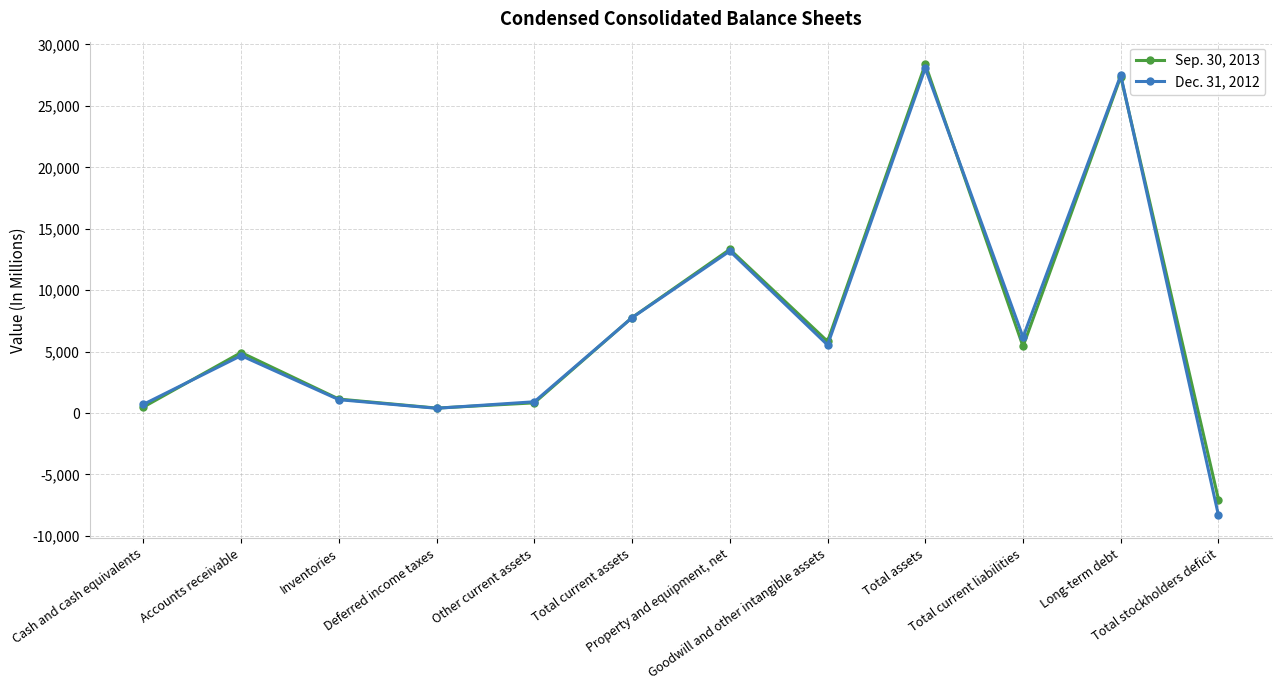

True or false: Dec. 31, 2012 has more than 0 points higher than both neighbors.

True